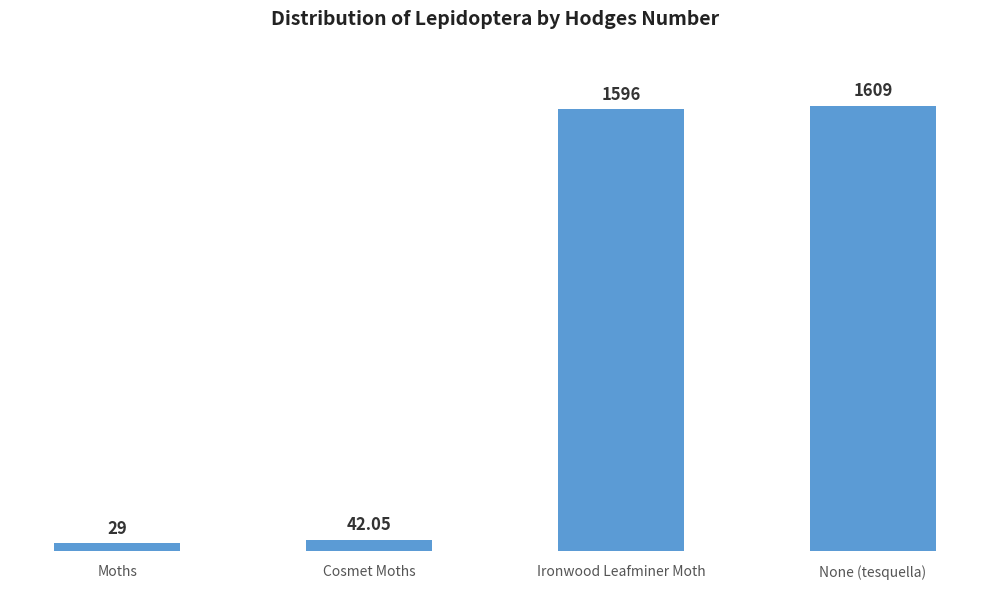

Rank the categories by value from highest to lowest.

None (tesquella), Ironwood Leafminer Moth, Cosmet Moths, Moths